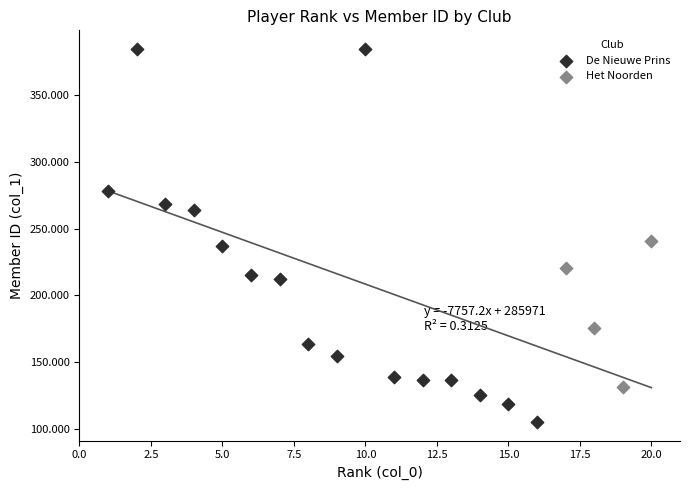

Which series has the largest Y range (max minus min)?

De Nieuwe Prins